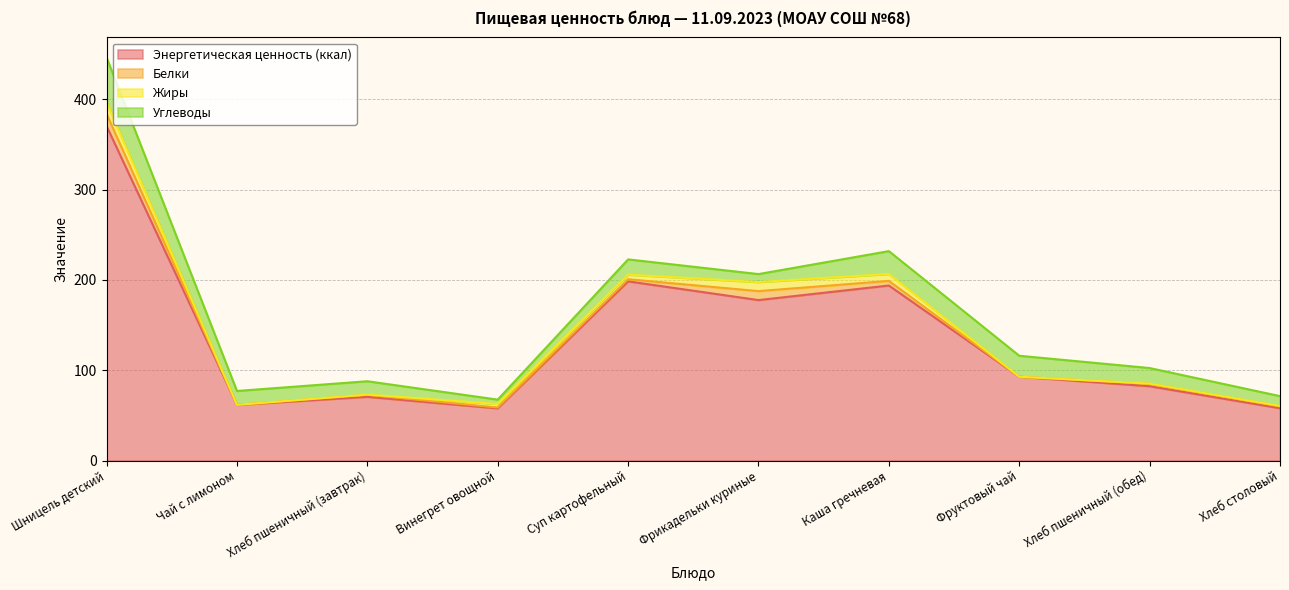

True or false: Белки and Энергетическая ценность (ккал) cross at least once.

False